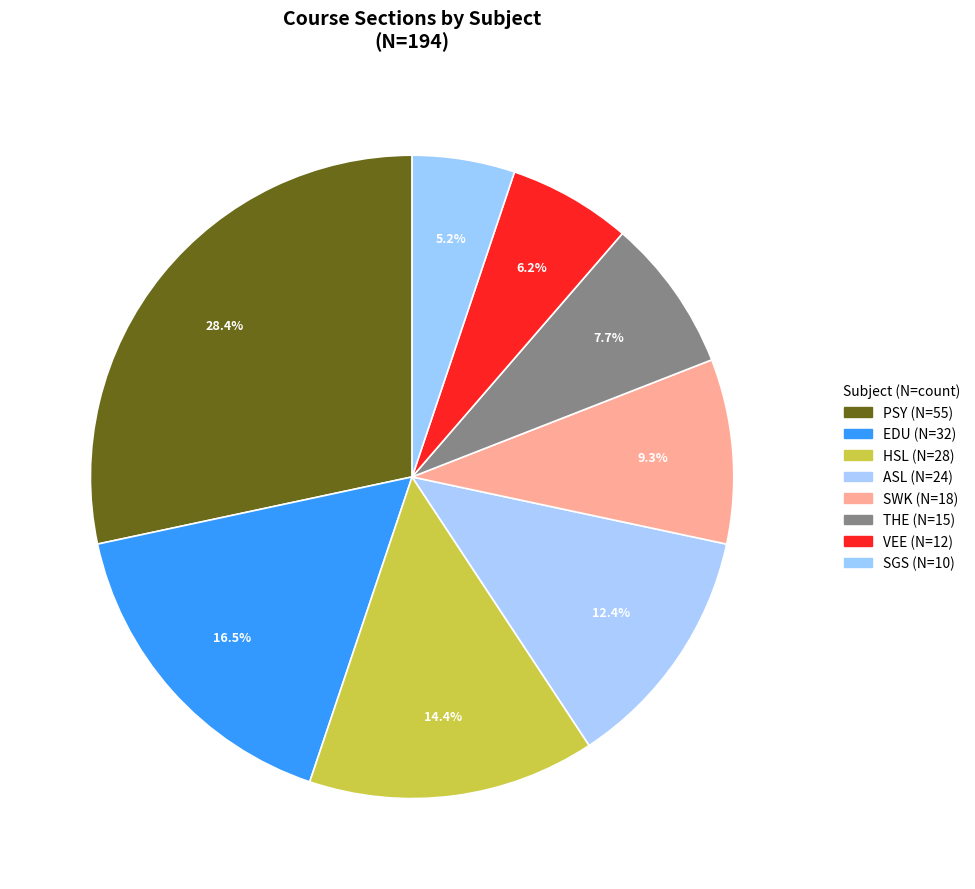

Rank the categories by value from highest to lowest.

PSY, EDU, HSL, ASL, SWK, THE, VEE, SGS